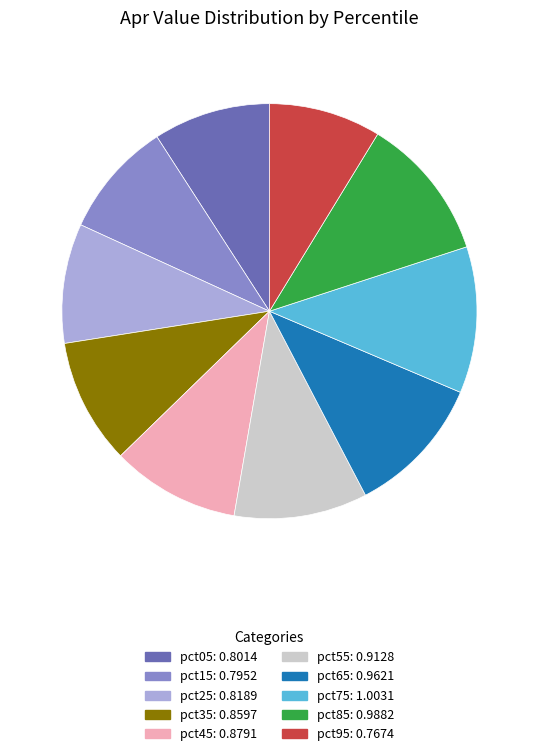

Is it true that pct25 is 9% of the pie?

True